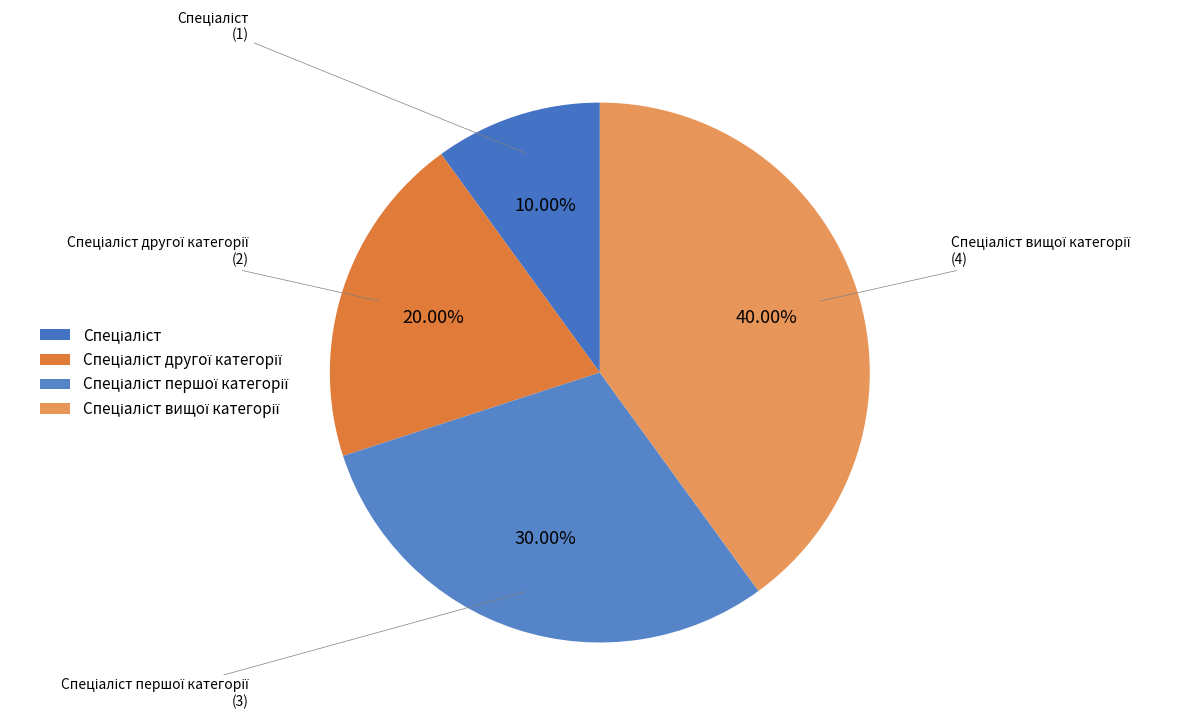

Is there a majority slice in this chart?

No